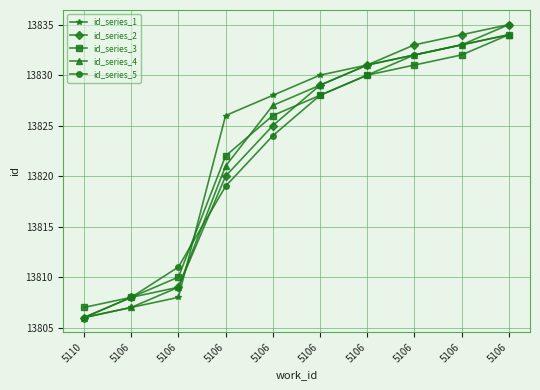

Rank the series at 5110 from lowest to highest value.

id_series_1, id_series_2, id_series_4, id_series_5, id_series_3